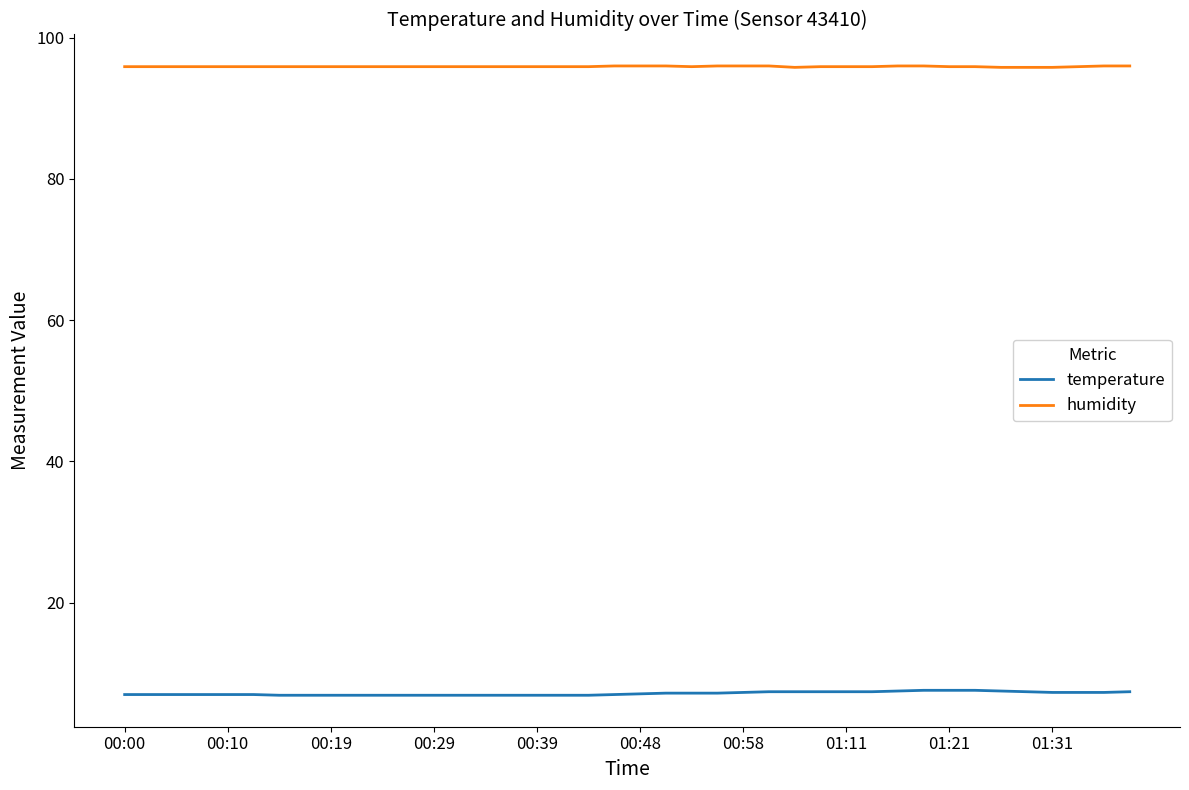

List the series in order of their peak value, highest first.

humidity, temperature